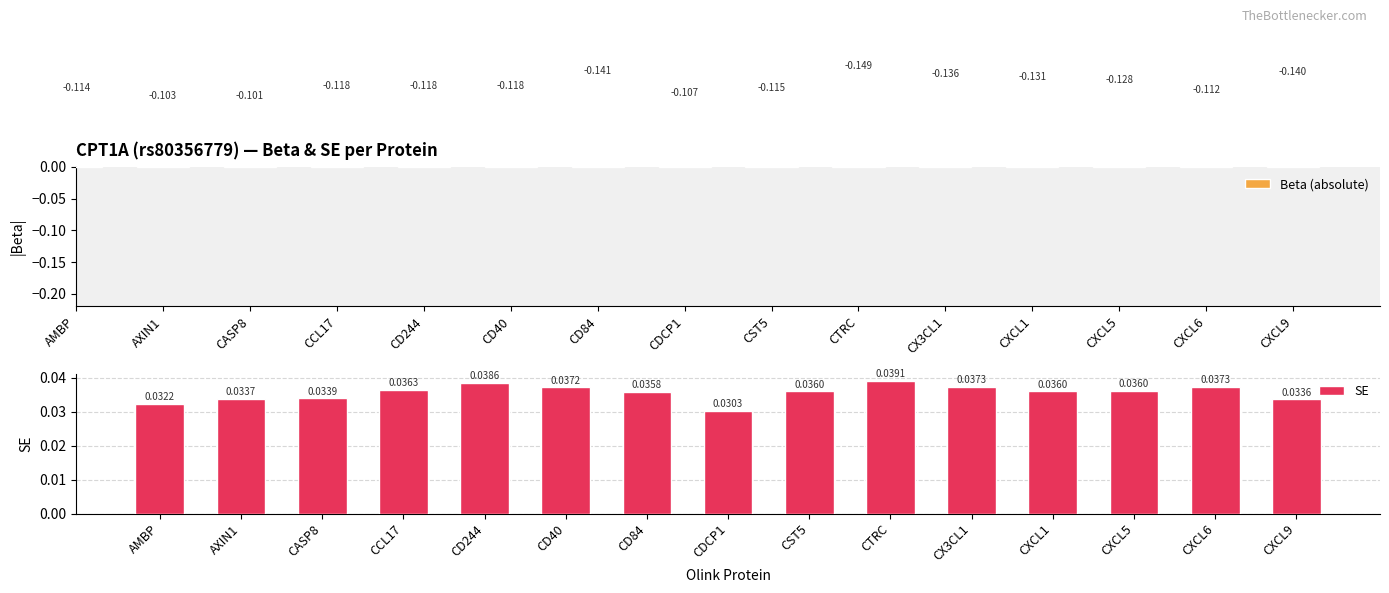

How many bars are there in each group?

2